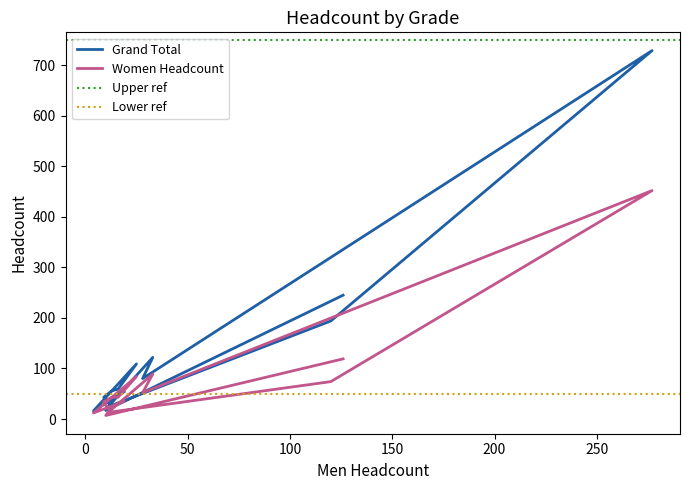

Is the value of Women Headcount at B2/HEO/LO greater than the value of Grand Total at Paralegal Assistant?

Yes